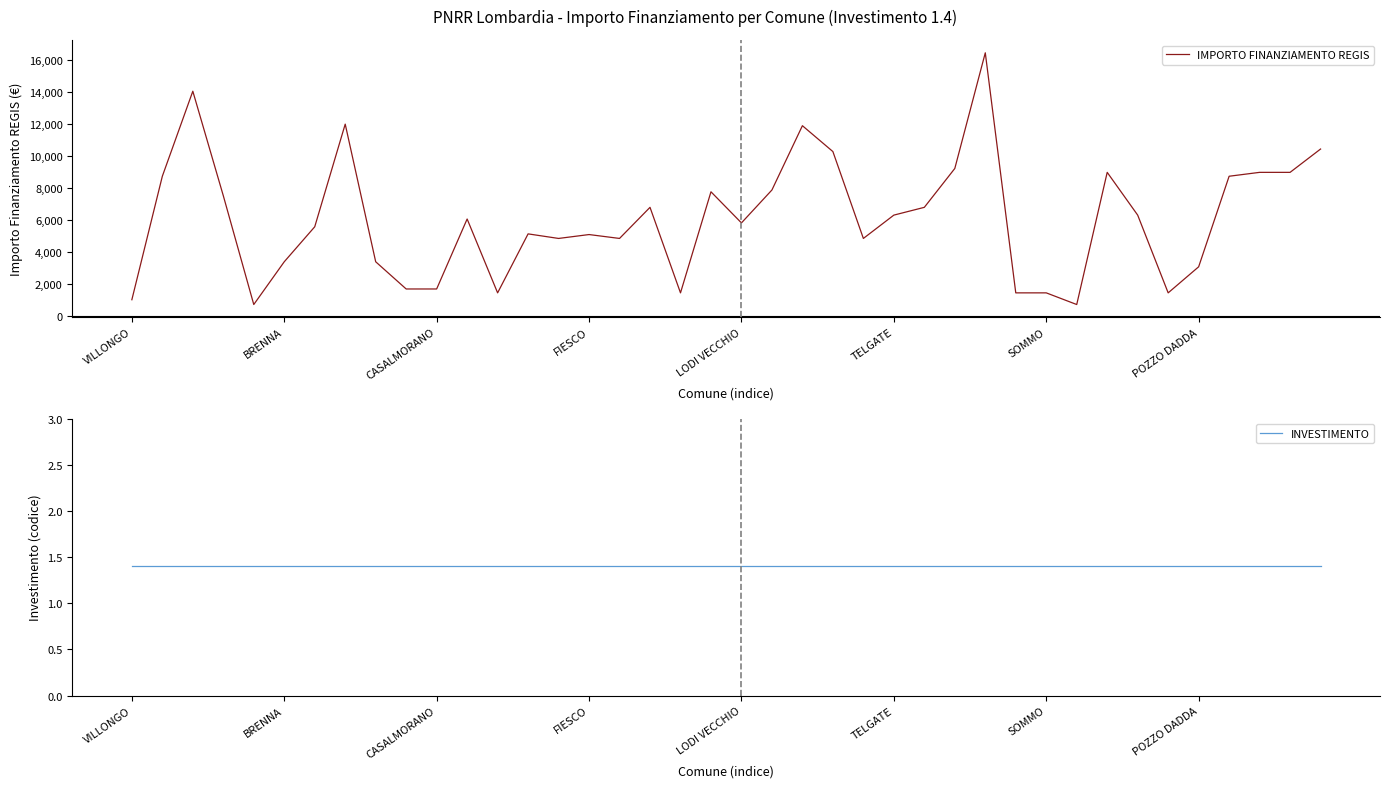

How many series are shown in this chart?

2